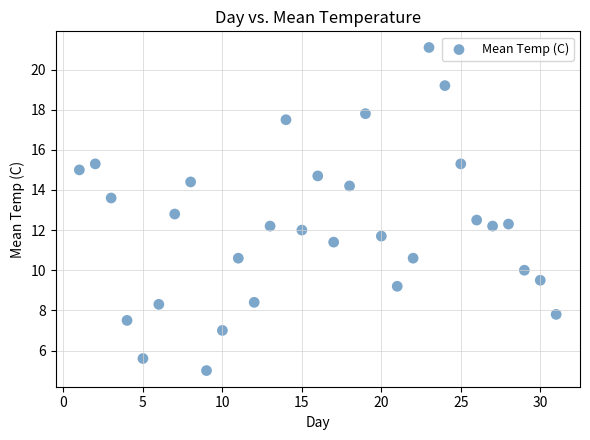

What is the range of X values (max minus min)?

30.0